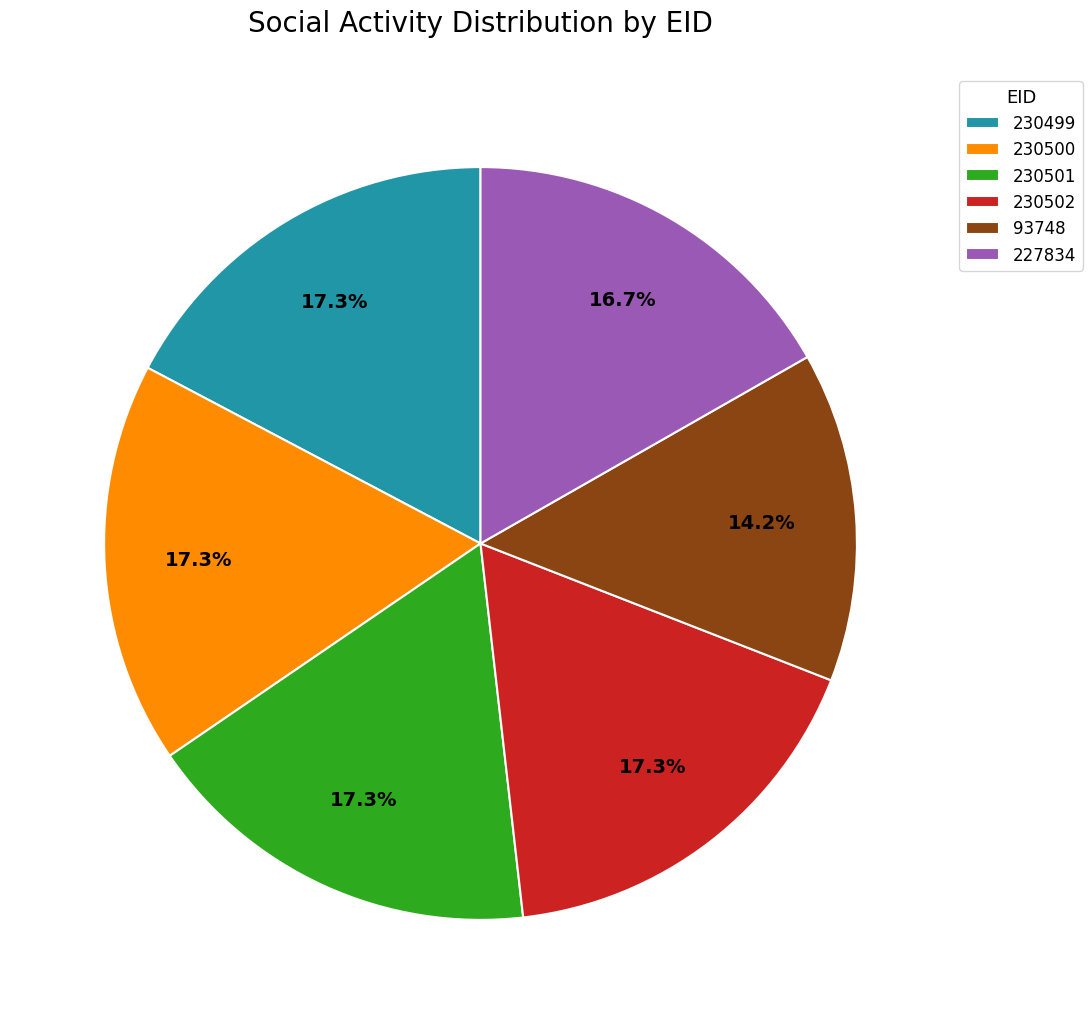

Which category has the smallest portion of the pie?

93748